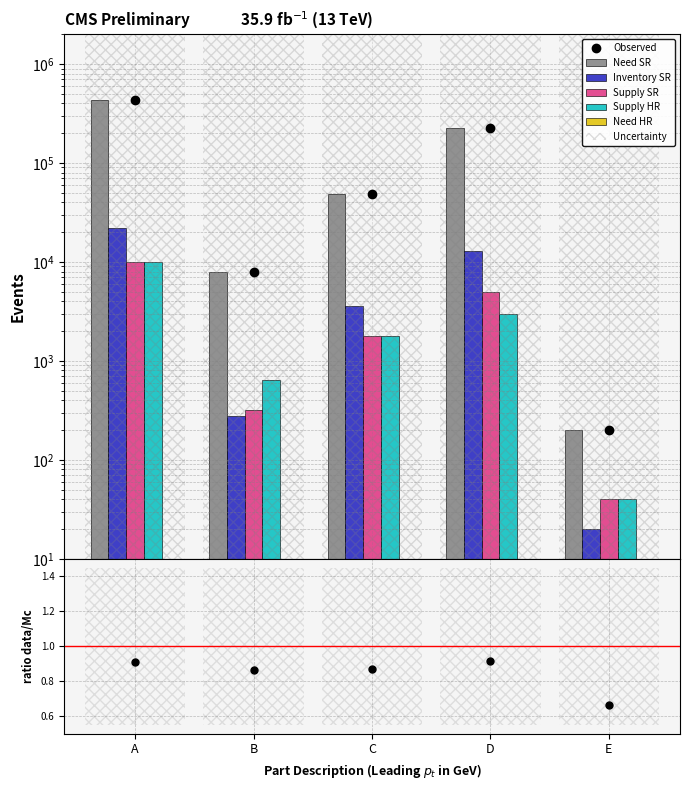

Between E and A, which is larger?

A